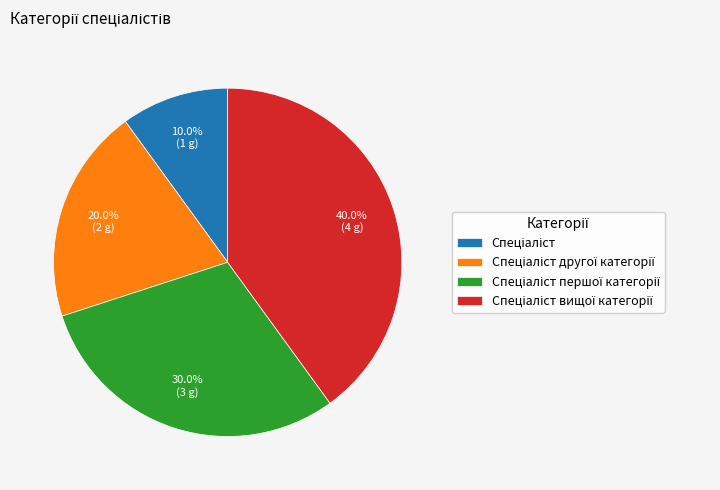

Is there any slice that represents more than half of the pie?

No